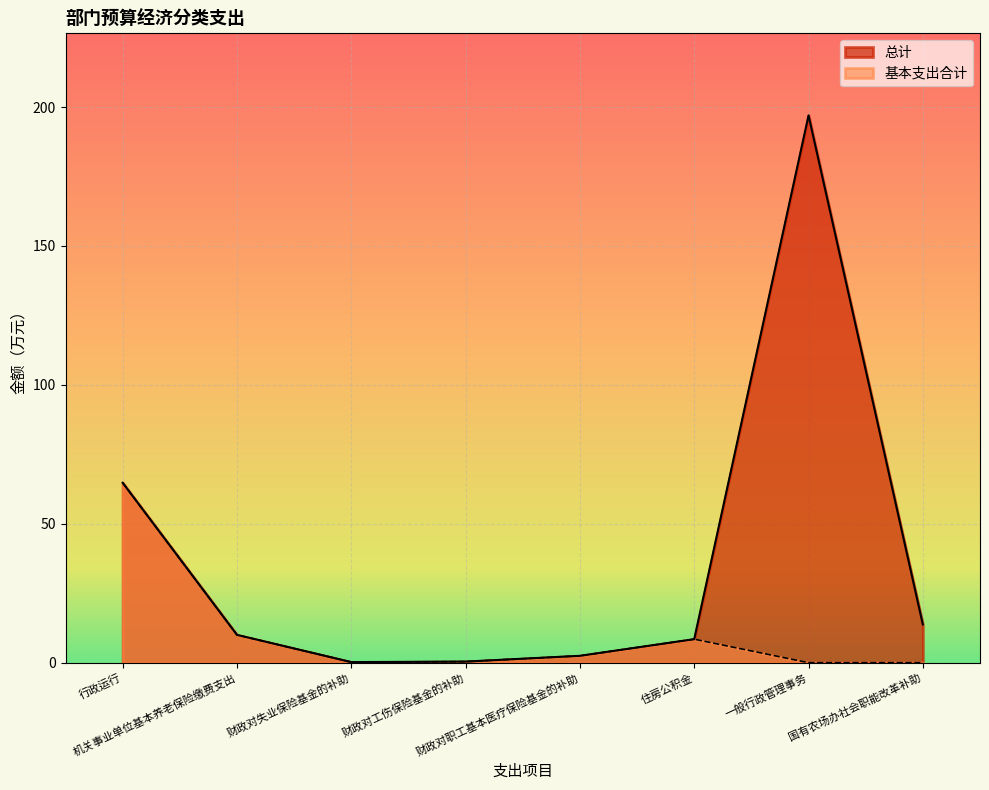

At how many categories does at least one series exceed 48?

2